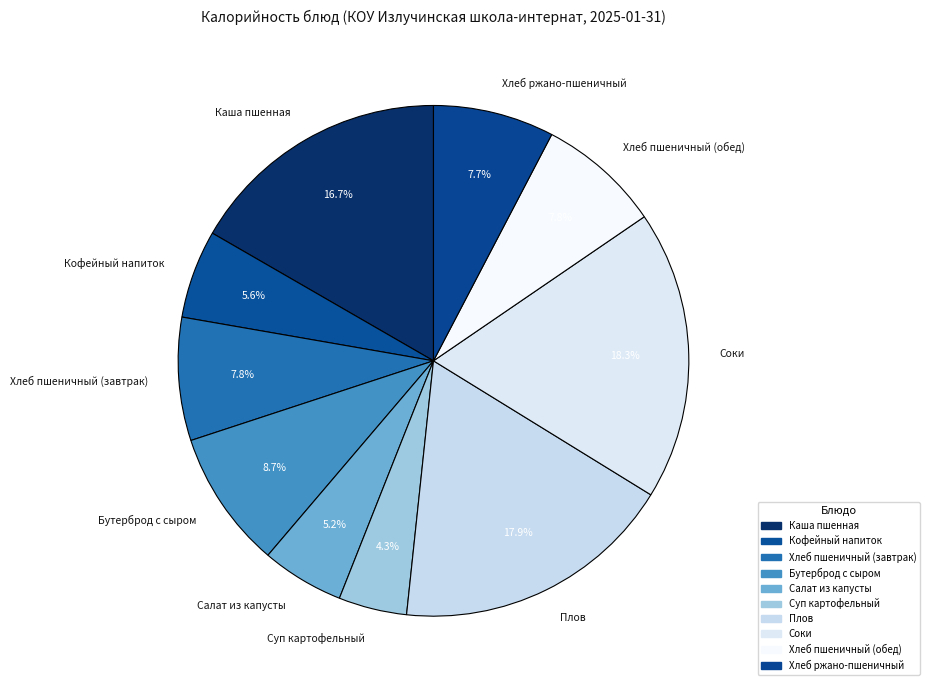

Which has a higher value, Хлеб пшеничный (завтрак) or Плов?

Плов